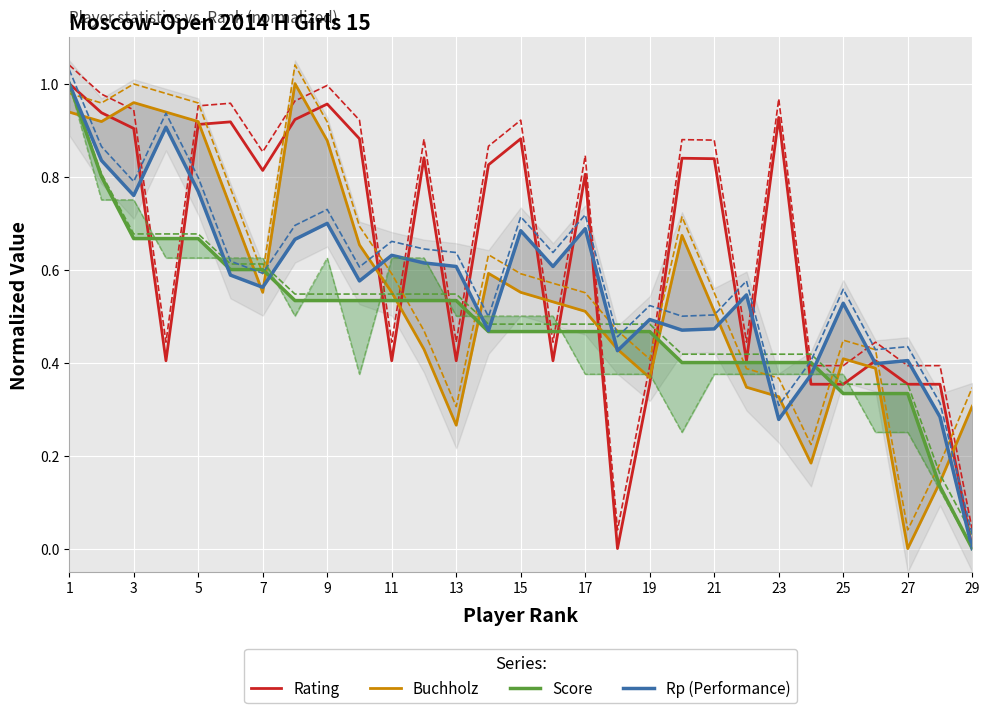

Does the chart display data point markers on the line(s)?

No